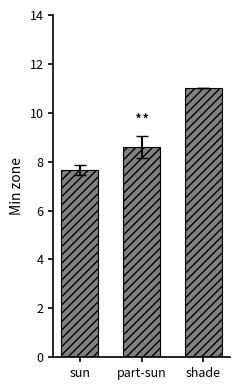

What is the label of the 1st bar from the right?

shade